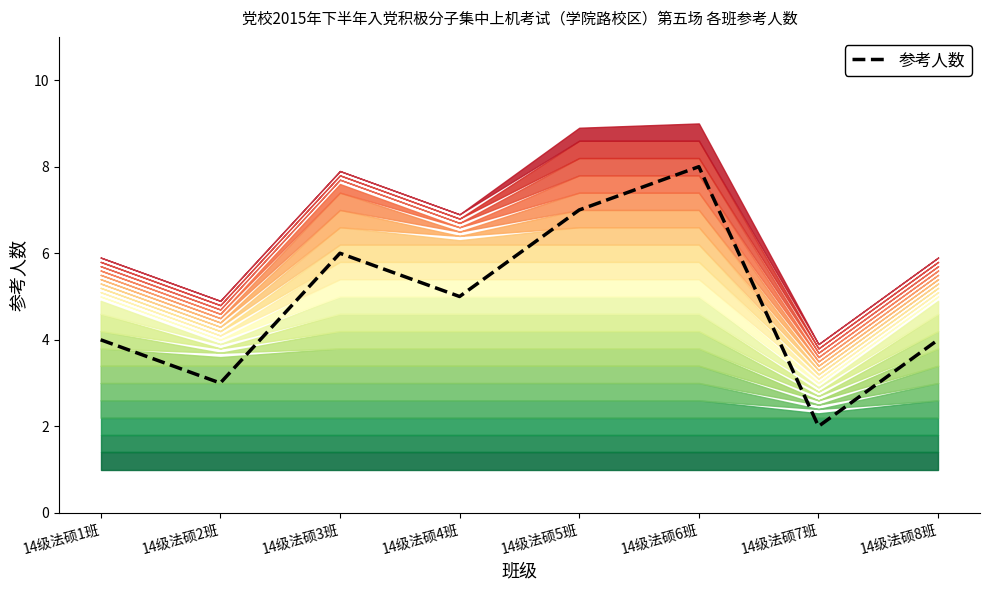

At which category does the data reach its first local peak?

14级法硕3班